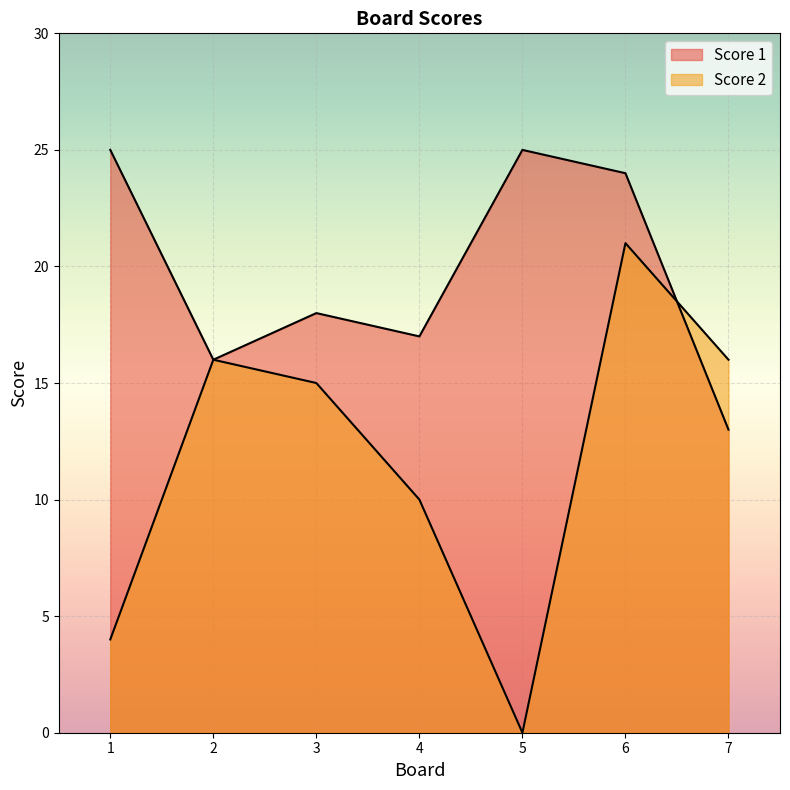

Rank the series by their maximum value, from highest to lowest.

Score 1, Score 2